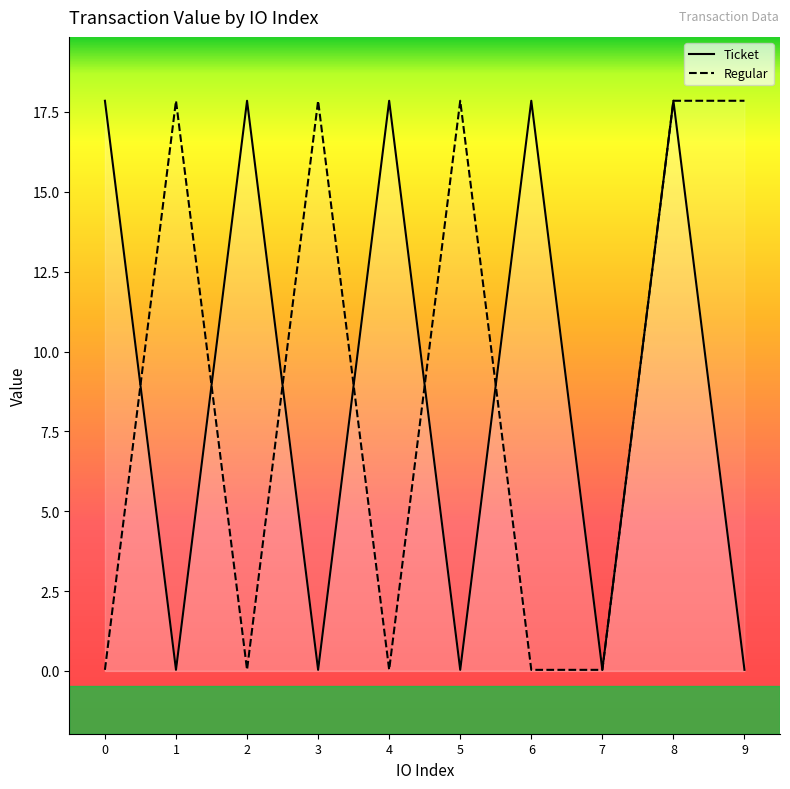

How many series are shown in this chart?

2